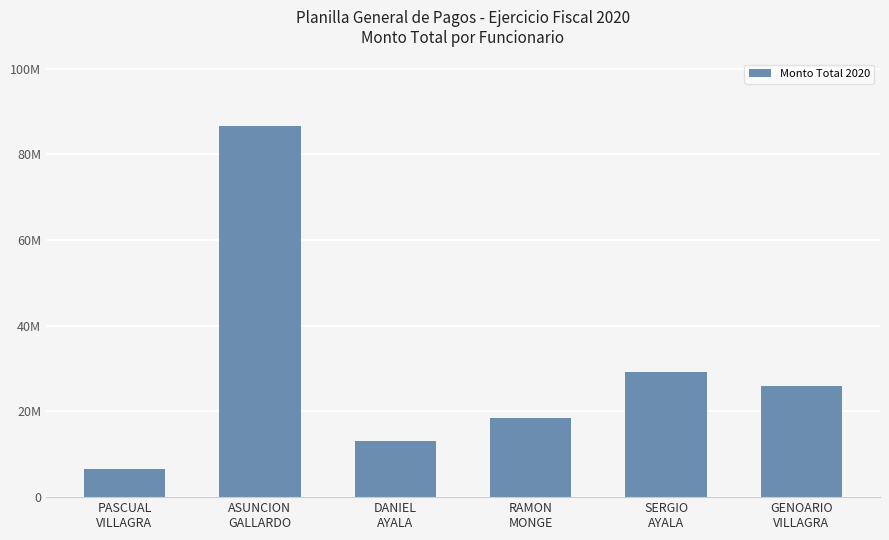

Rank the categories by value from highest to lowest.

ASUNCION
GALLARDO, SERGIO
AYALA, GENOARIO
VILLAGRA, RAMON
MONGE, DANIEL
AYALA, PASCUAL
VILLAGRA